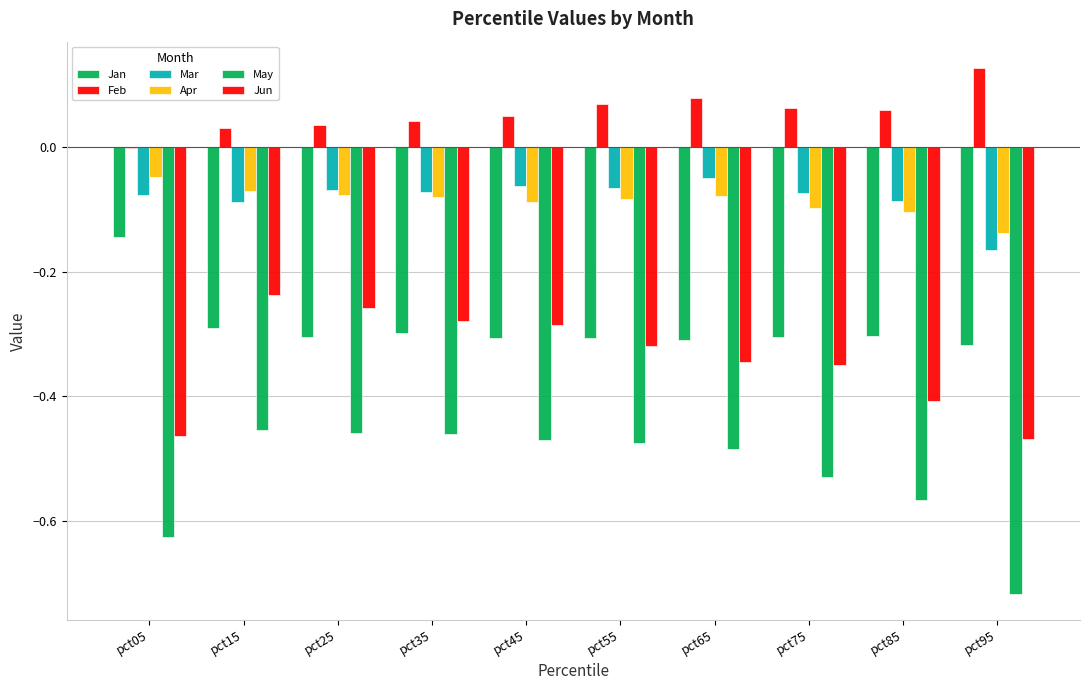

Does the chart contain stacked bars?

No